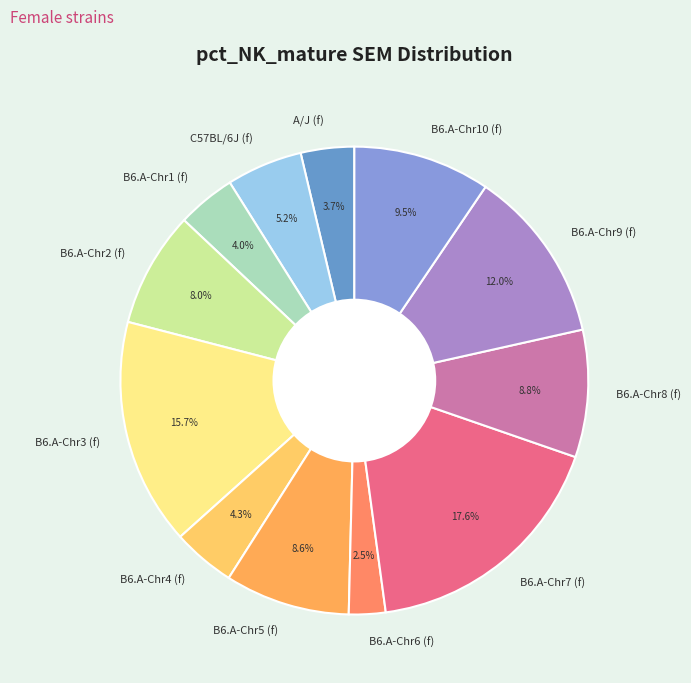

To the nearest percent, what is the combined percentage of B6.A-Chr6 (f) and B6.A-Chr1 (f)?

7%